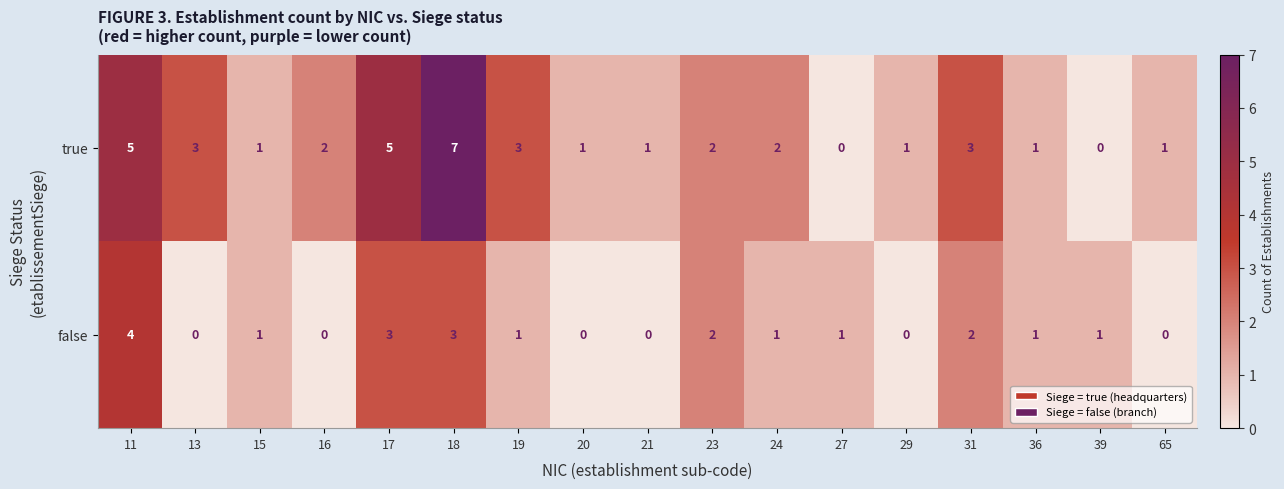

What is the total value across all series at 36?

2